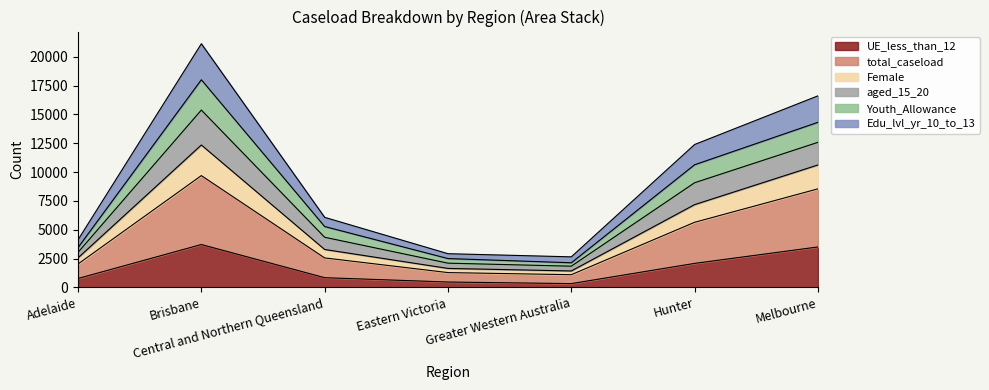

What position from the left is Hunter?

6